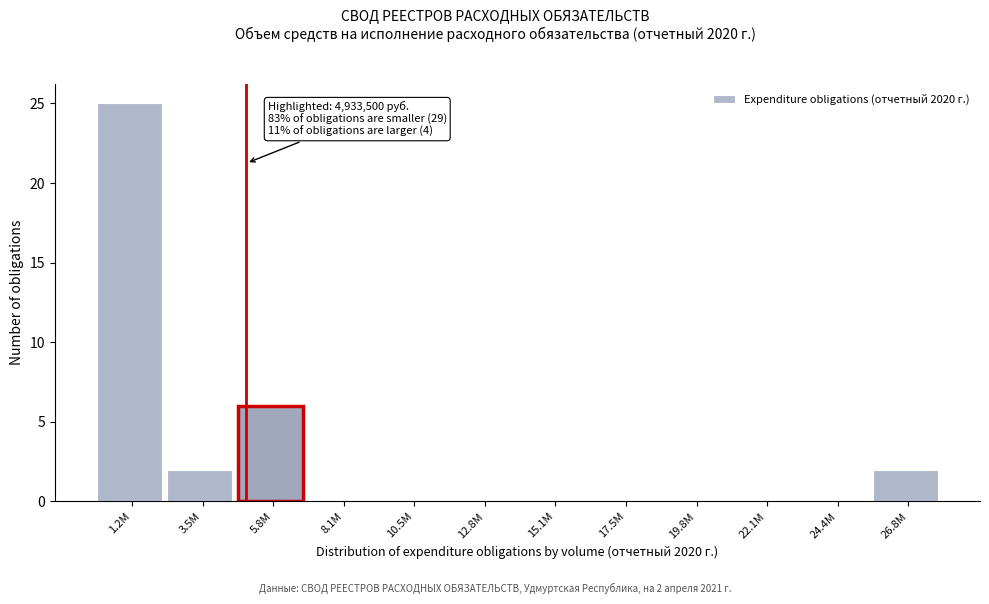

Reading left to right, list all the values displayed in this chart.

1.2M=25	3.5M=2	5.8M=6	8.1M=0	10.5M=0	12.8M=0	15.1M=0	17.5M=0	19.8M=0	22.1M=0	24.4M=0	26.8M=2